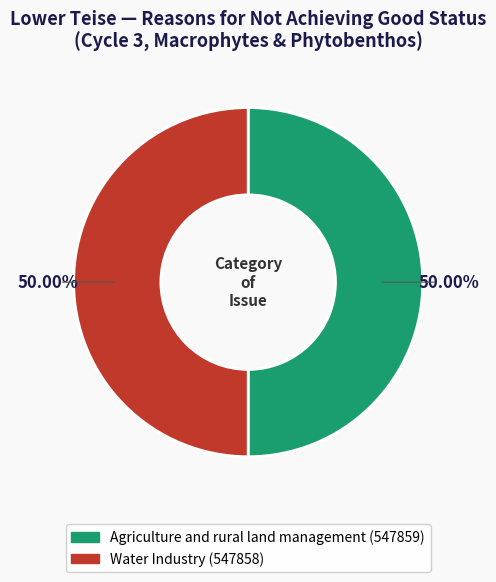

Do Water Industry and Agriculture and rural land management together represent more than half of the pie?

Yes